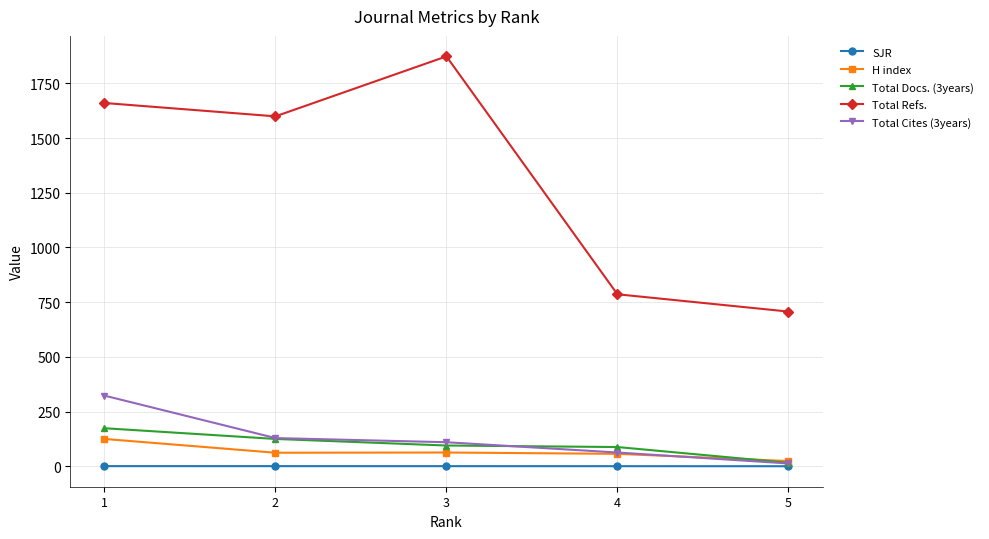

True or false: H index and SJR cross at least once.

False